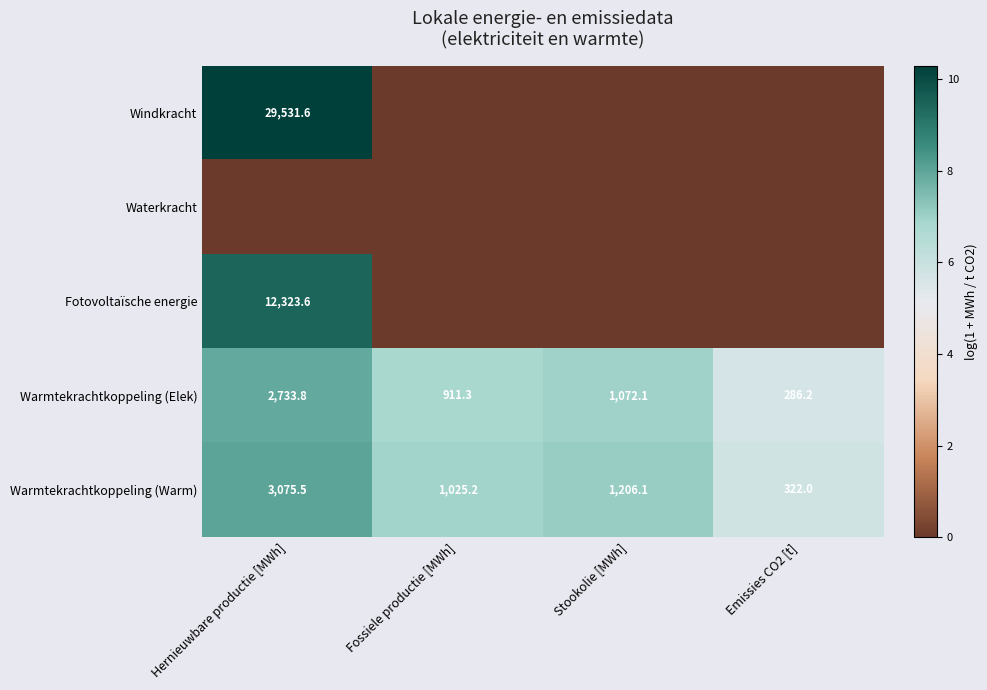

The Fotovoltaïsche energie series shows 12323.6 at Hernieuwbare productie [MWh]. True or false?

True